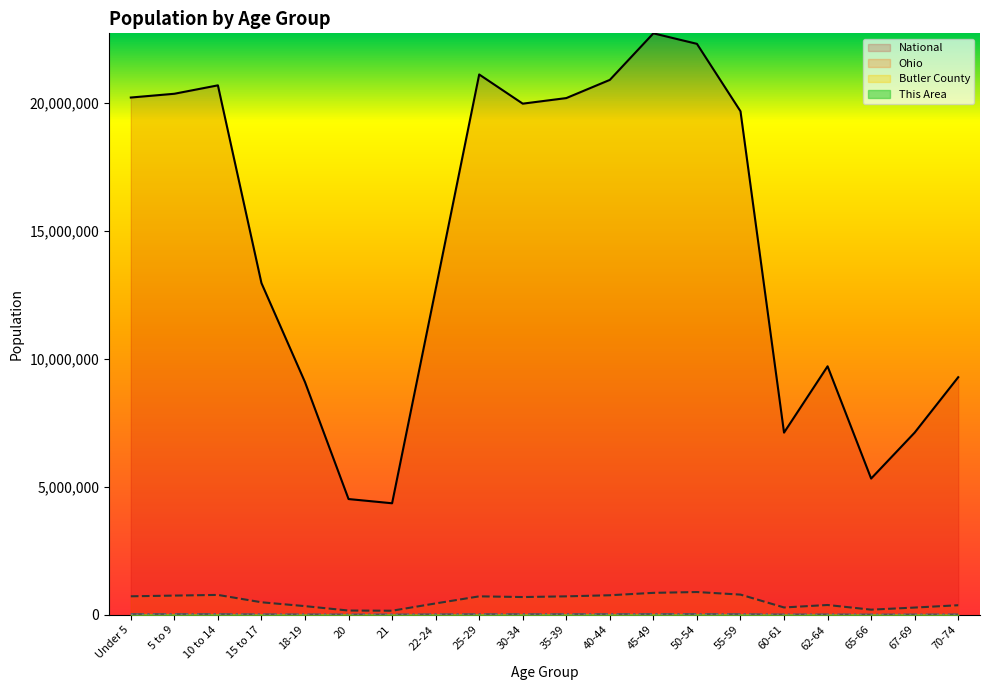

True or false: This Area has more than 2 points higher than both neighbors.

True